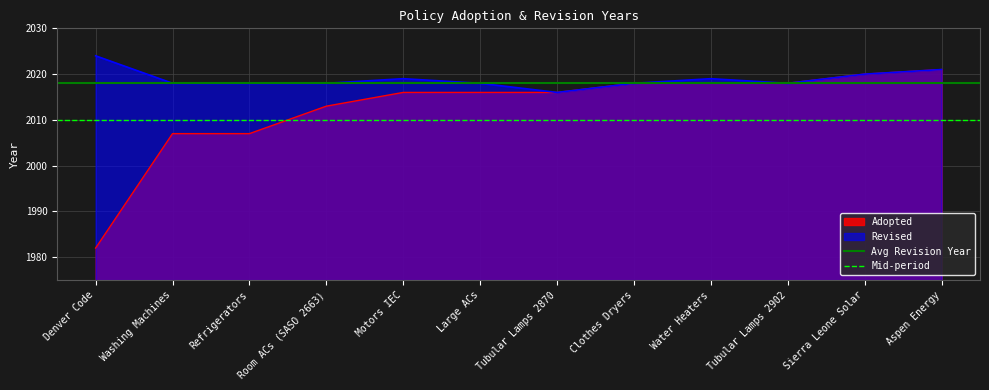

What is the maximum value for Adopted?

2021